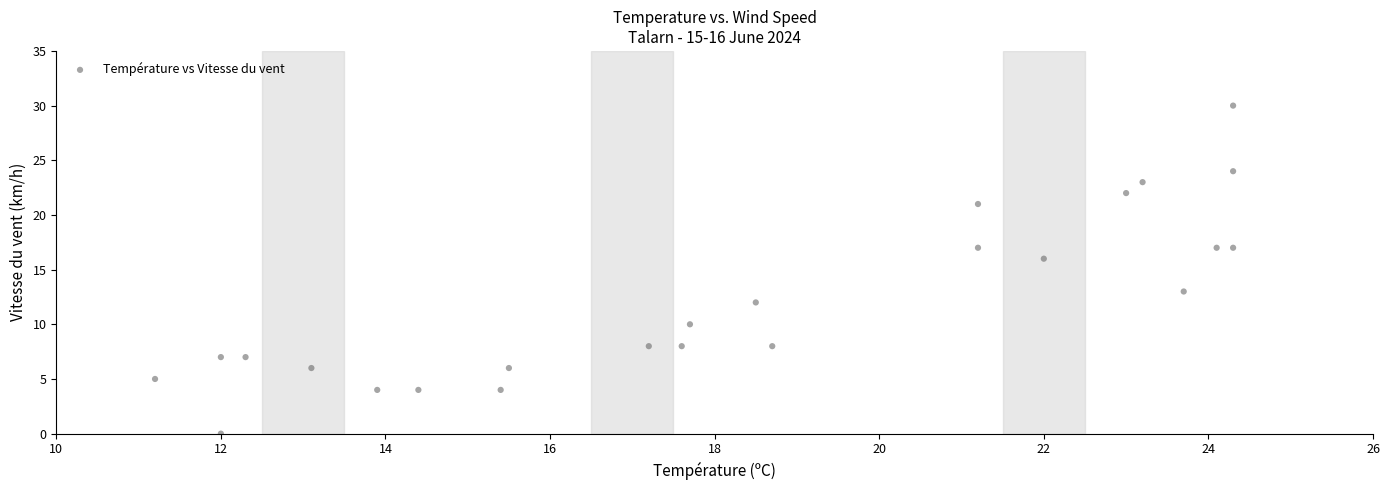

What Y value in the scatter plot is closest to 15?

16